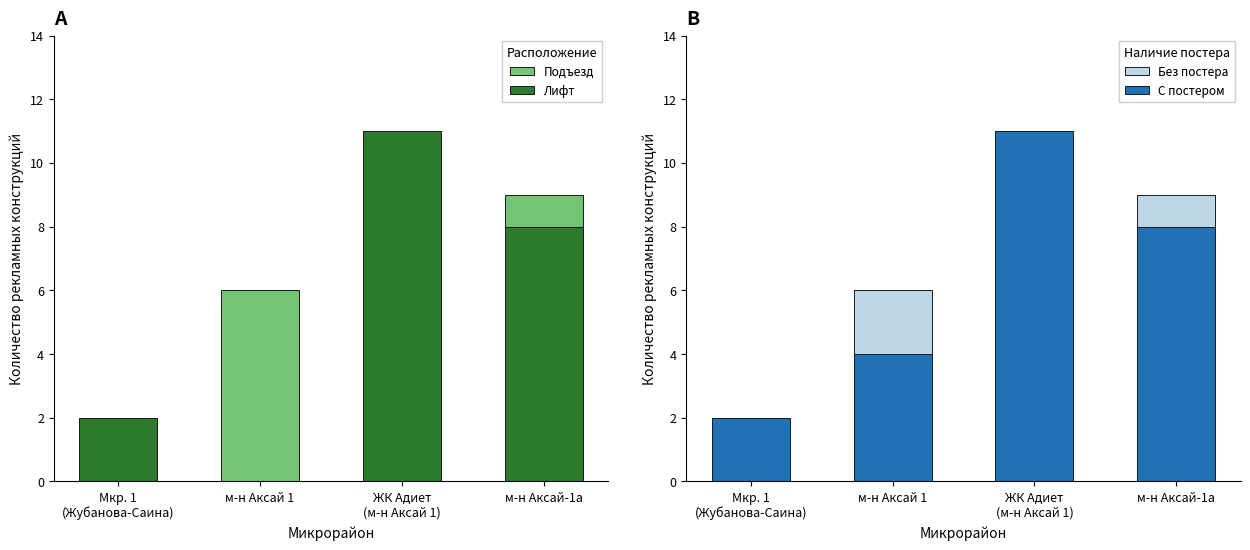

The value of Лифт at Мкр. 1
(Жубанова-Саина) is 2. True or false?

True